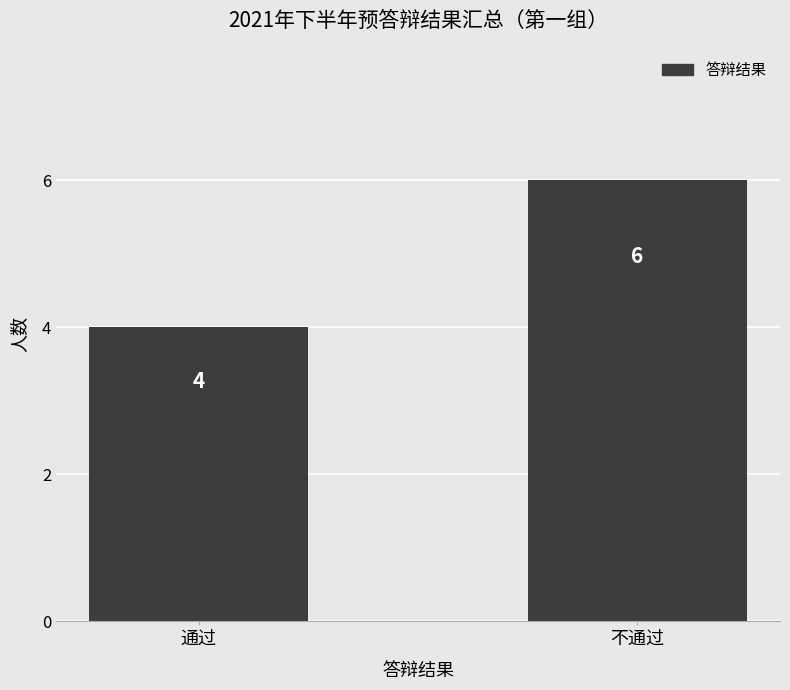

What is the value of the 2nd bar from the left?

6